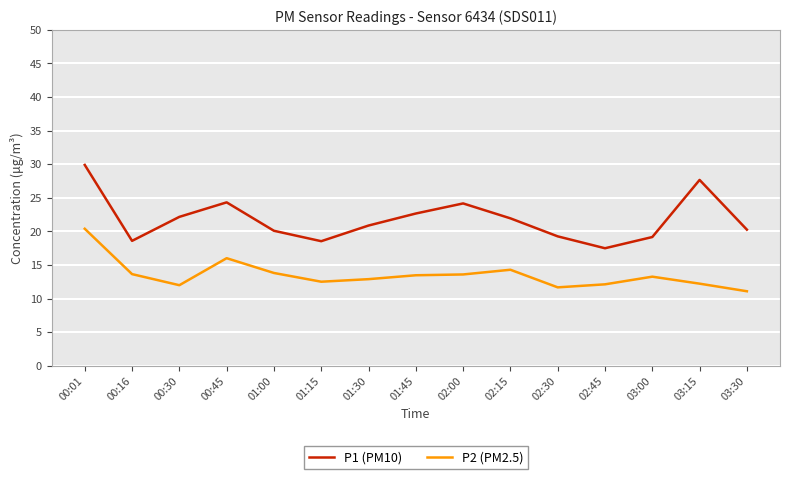

True or false: P1 (PM10) has a value of 25.3 at 01:15.

False